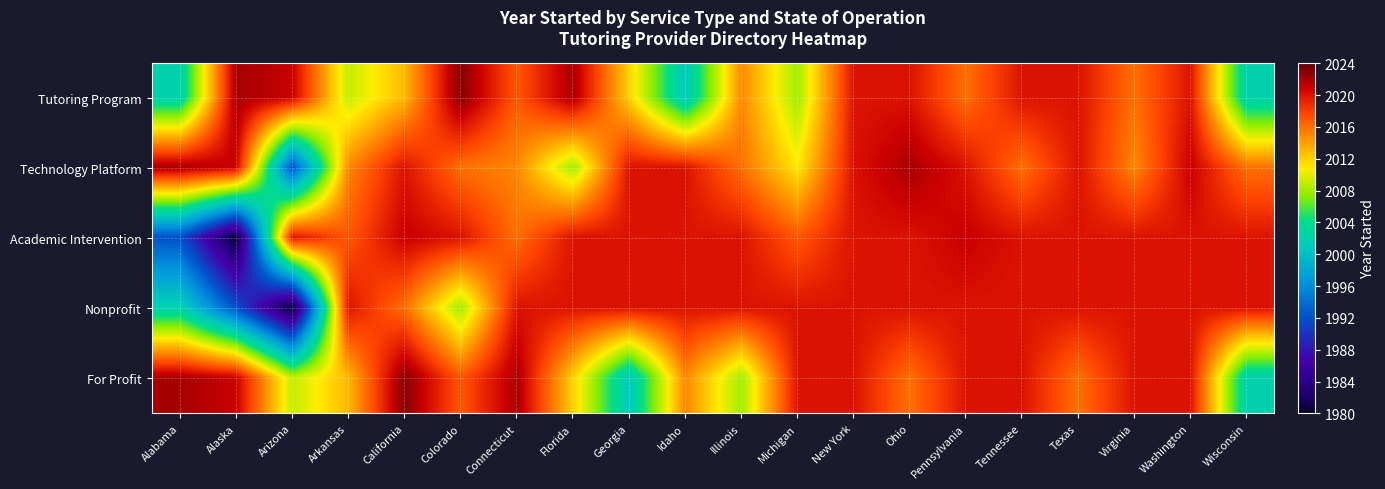

What is the total value across all series at Texas?

10096